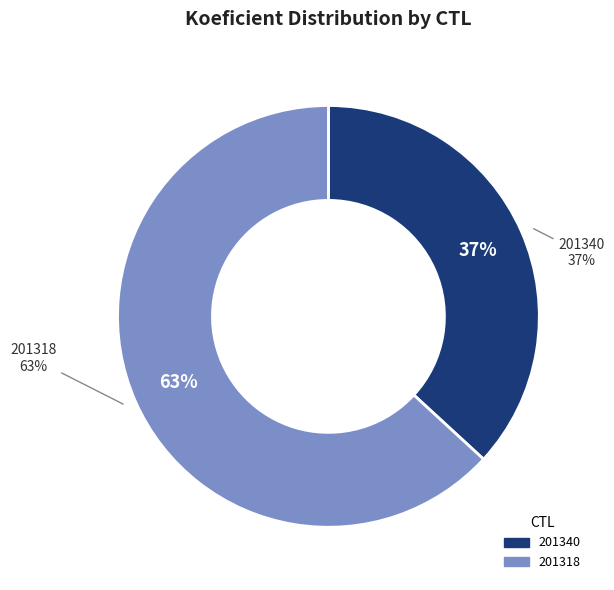

What percentage is the 201318 slice, to the nearest percent?

63%